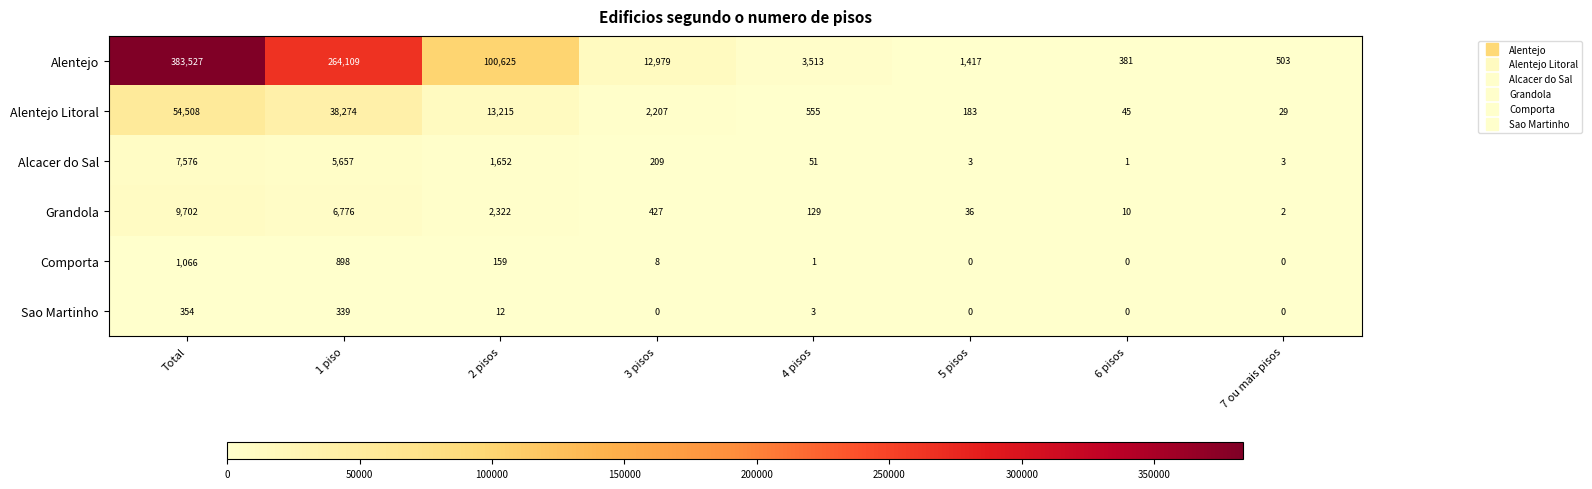

The Sao Martinho series shows -178 at 7 ou mais pisos. True or false?

False